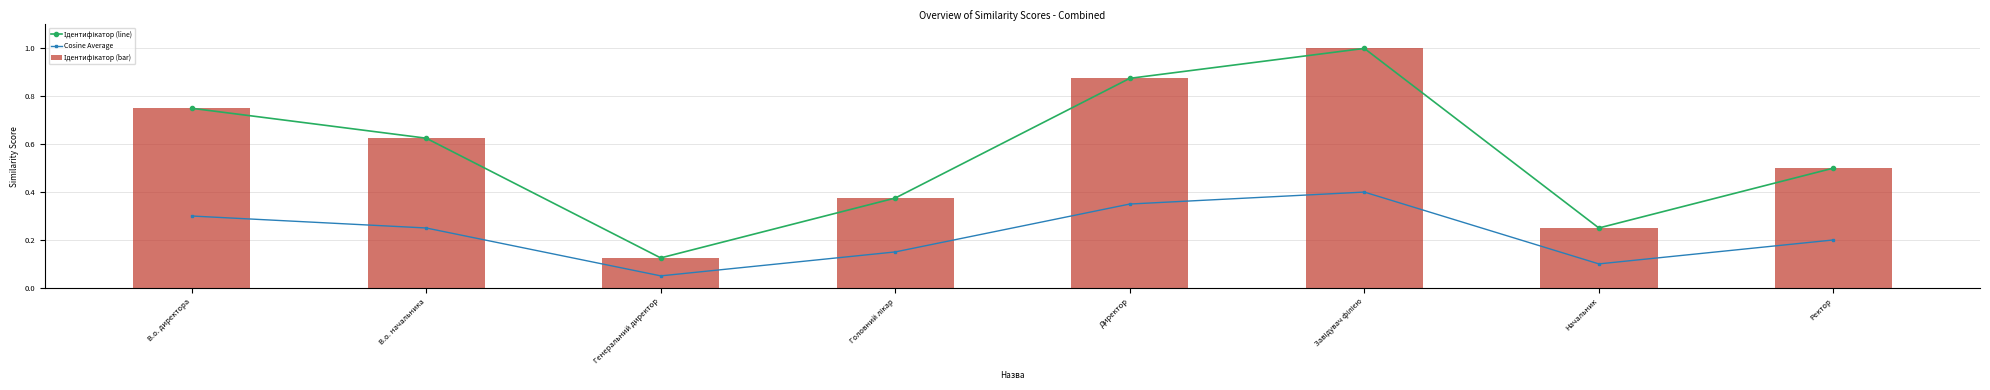

What is the difference between the second highest and second lowest values in the Ідентифікатор (bar) series?

0.6